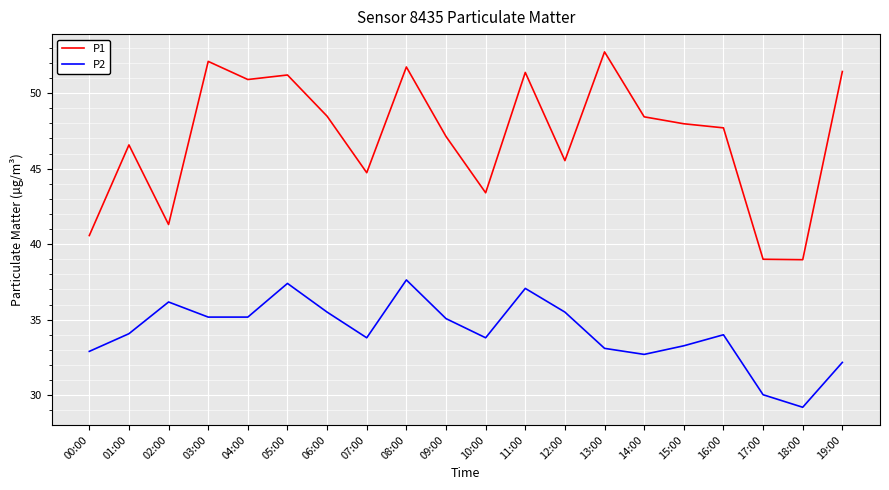

Which series has the widest spread of values?

P1